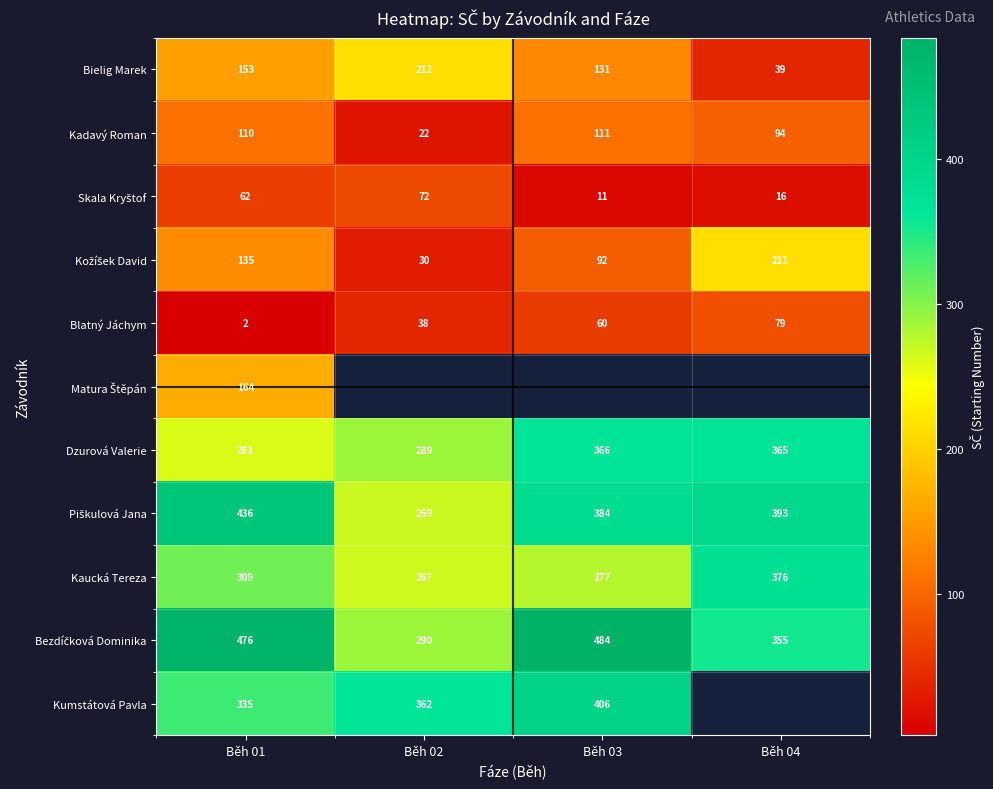

At which label does Blatný Jáchym reach its minimum?

Běh 01